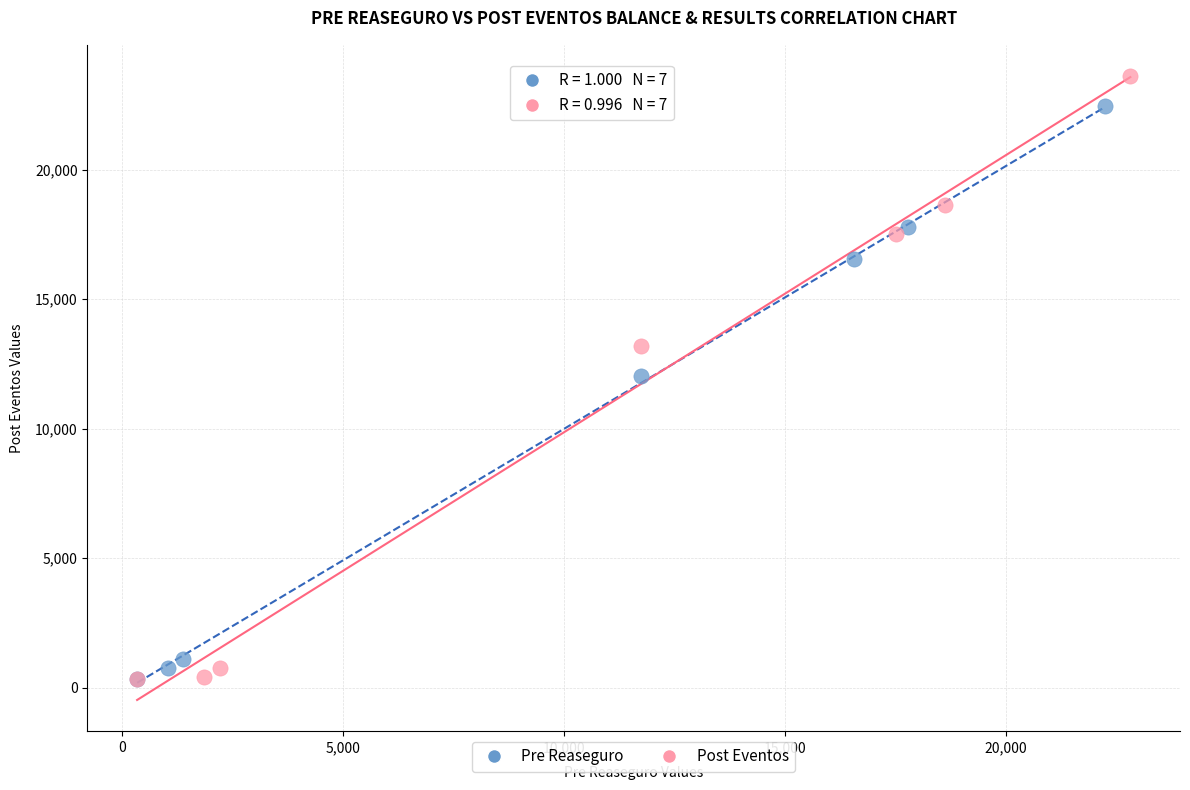

Which series has the widest spread of Y values?

Post Eventos